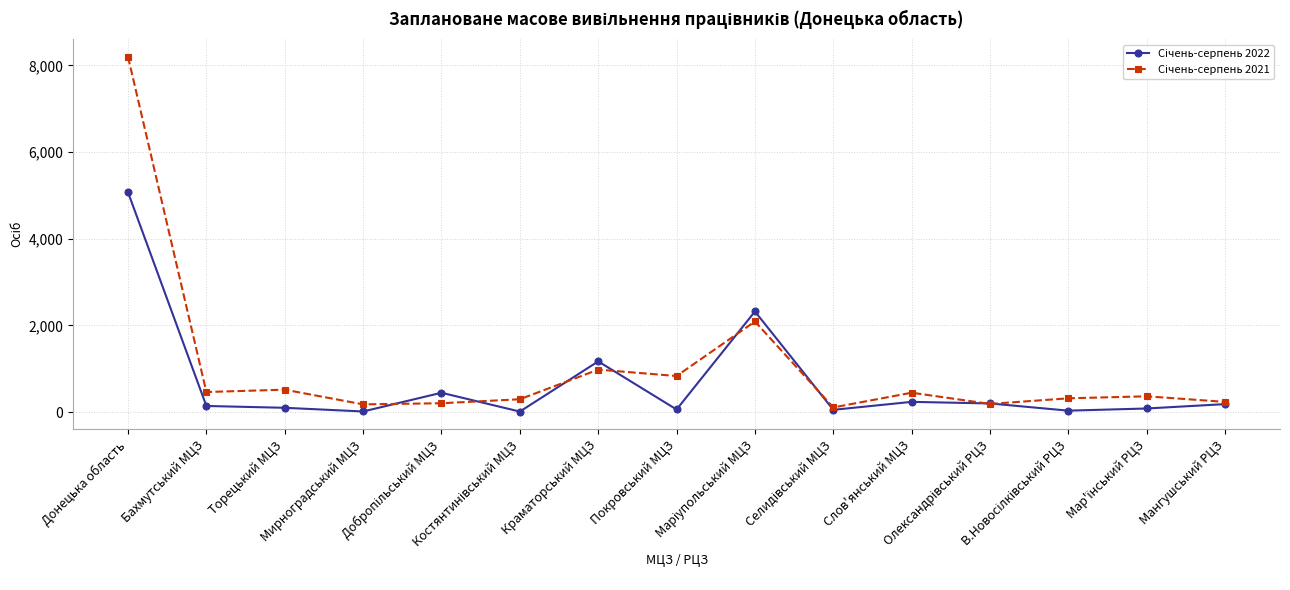

What is the greatest value displayed?

8198